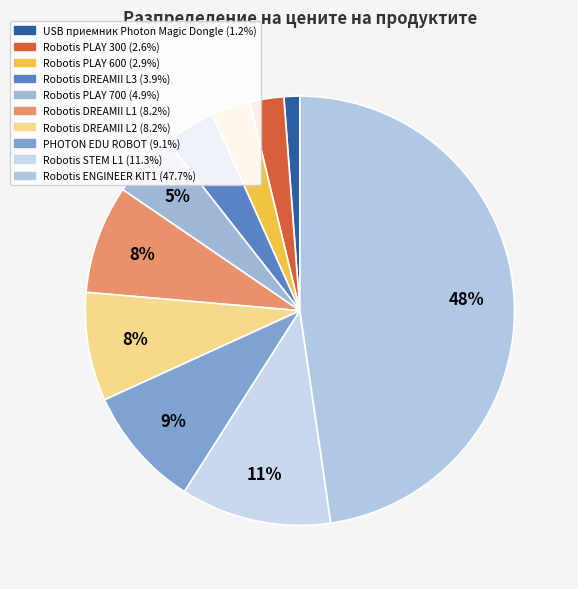

How much of the chart is everything except Robotis PLAY 700?

95.1%